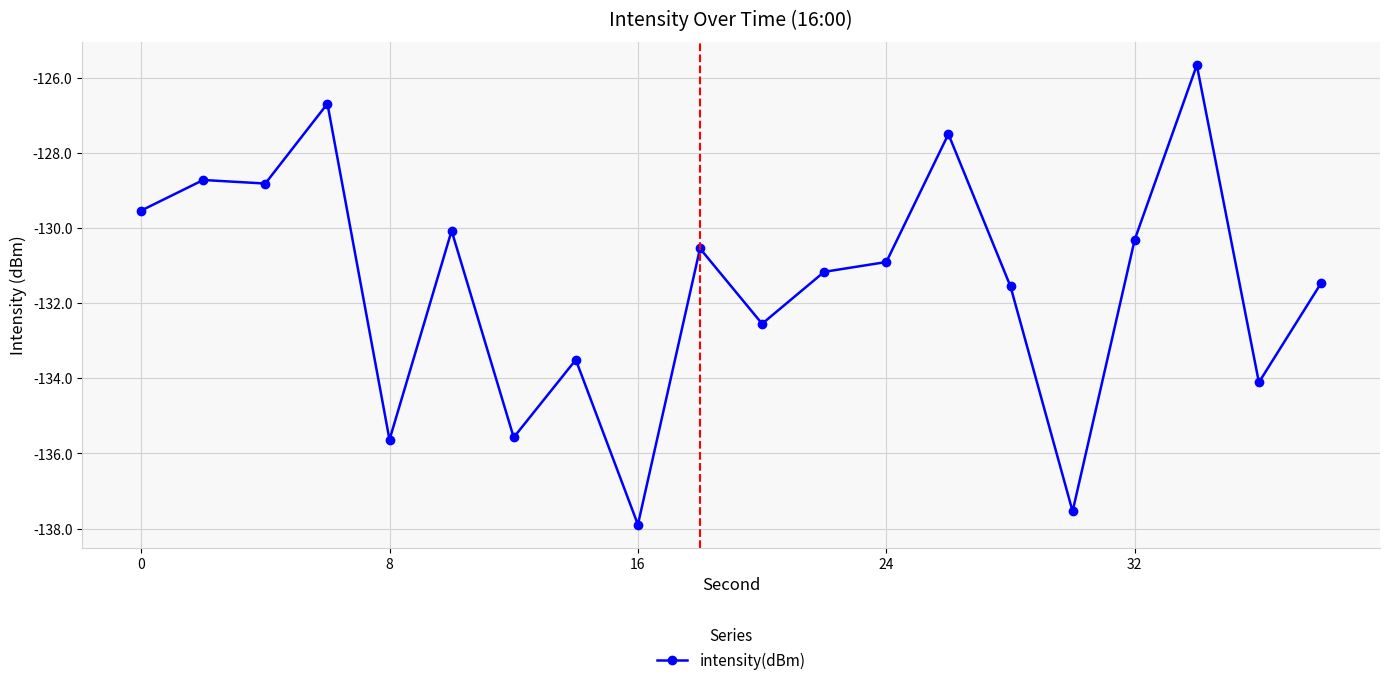

What is the maximum value shown in the chart?

-125.7